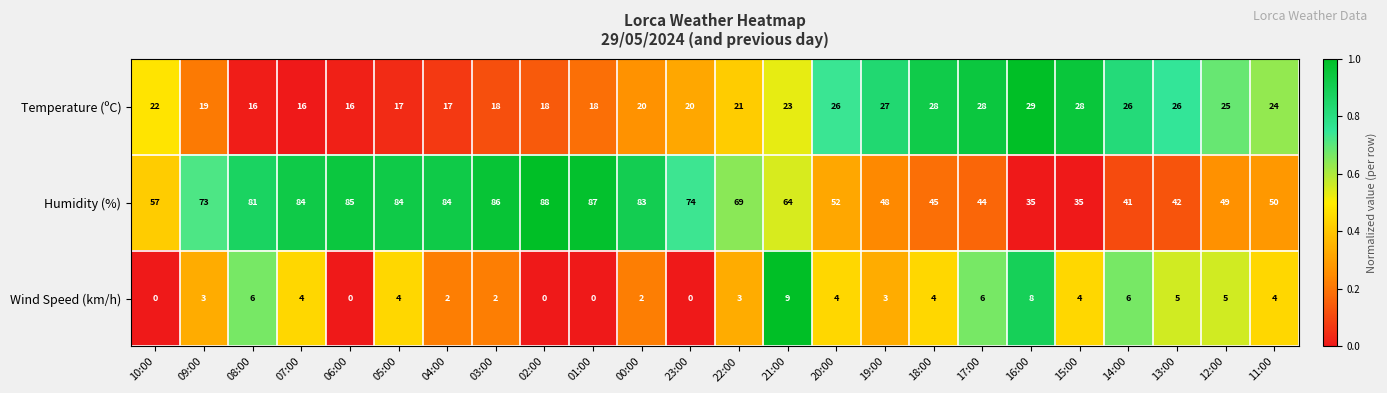

What is the sum of the Humidity (%) values at 22:00 and 07:00?

153